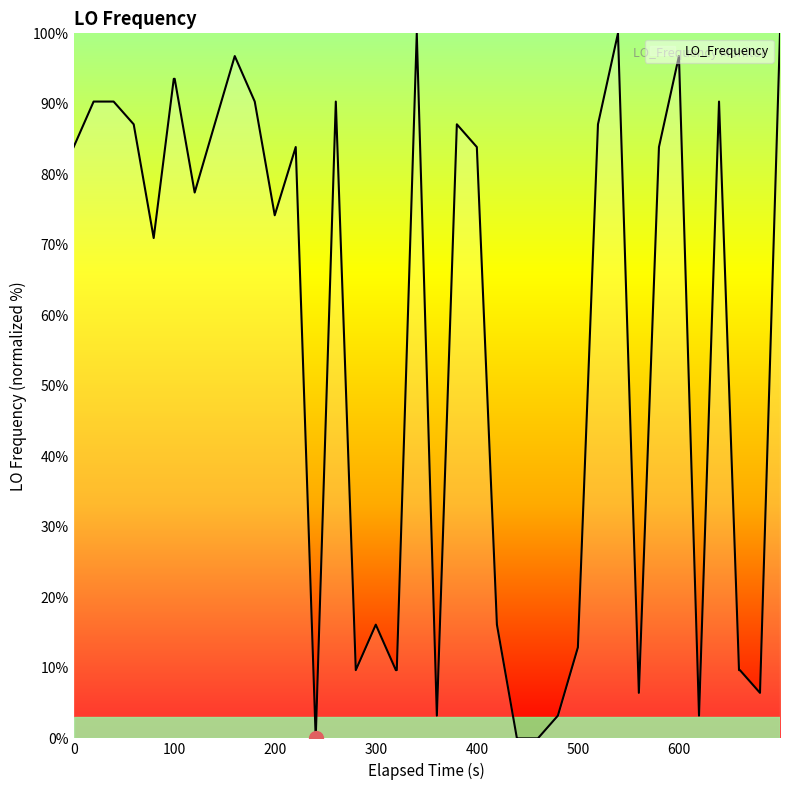

What is the difference between the maximum and minimum values?

100.0